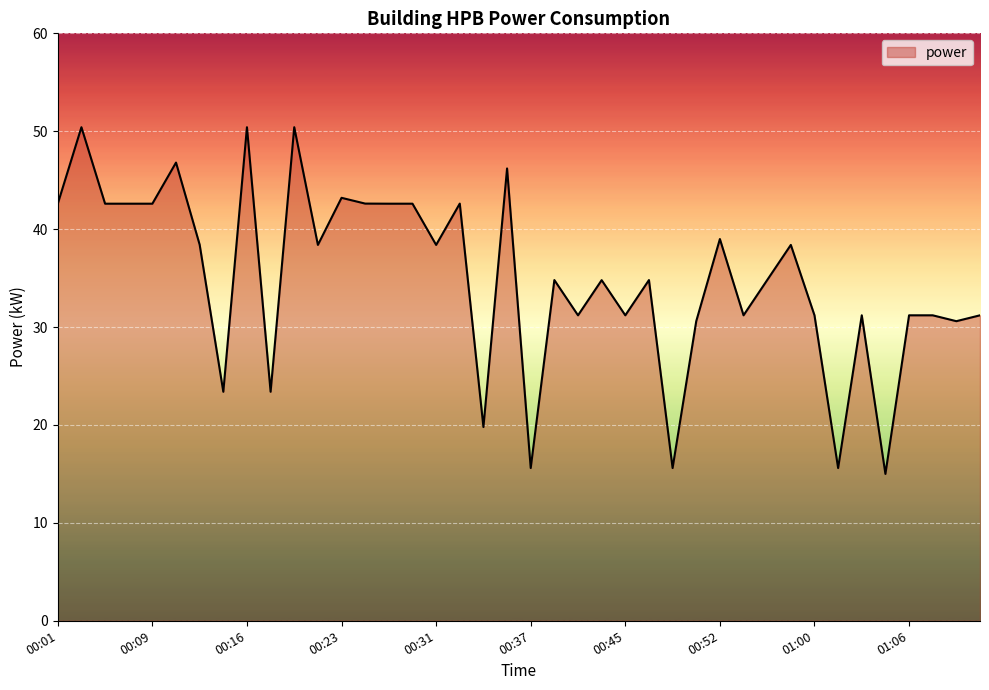

What is the difference between the maximum and minimum values?

35.4